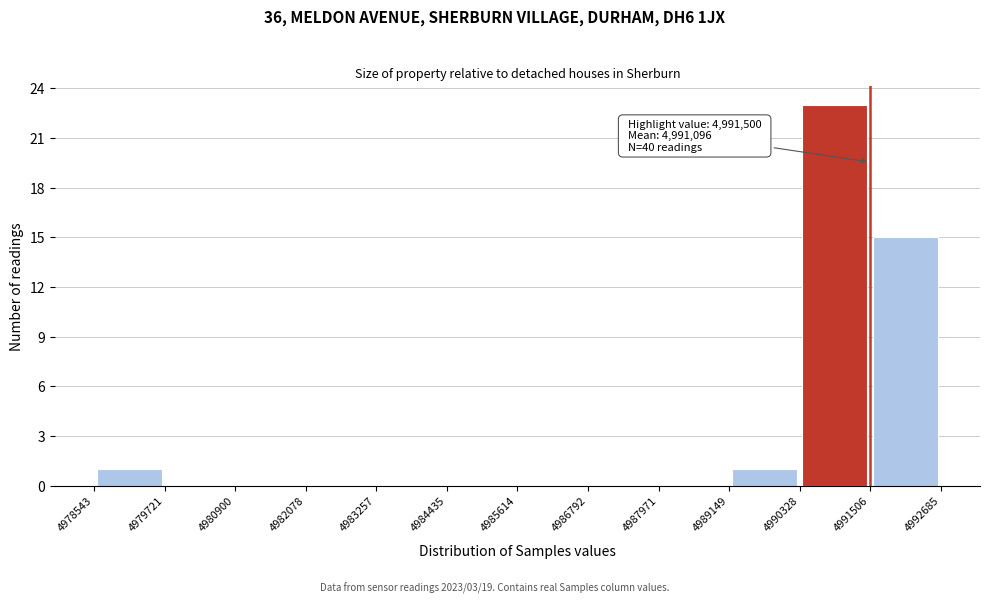

Over which range of the x-axis is the bar tallest?

4990328 to 4991506